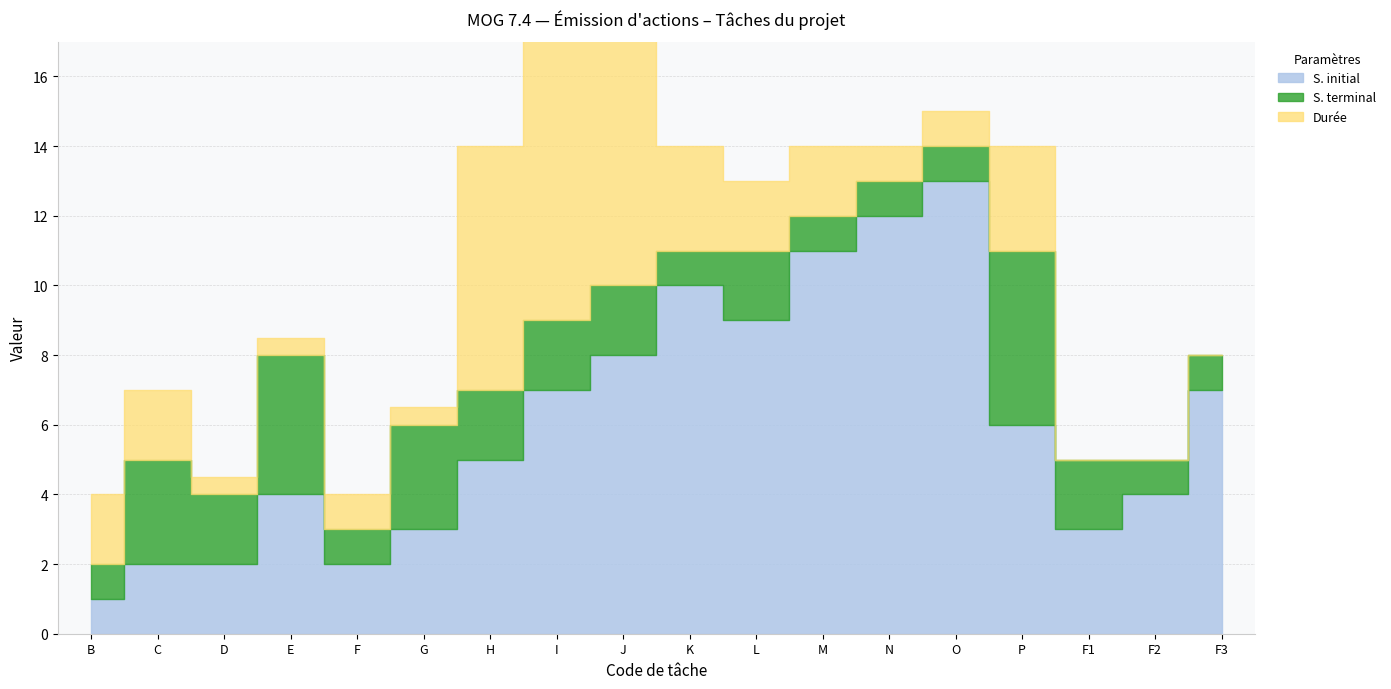

Which has a higher value, K or M?

M